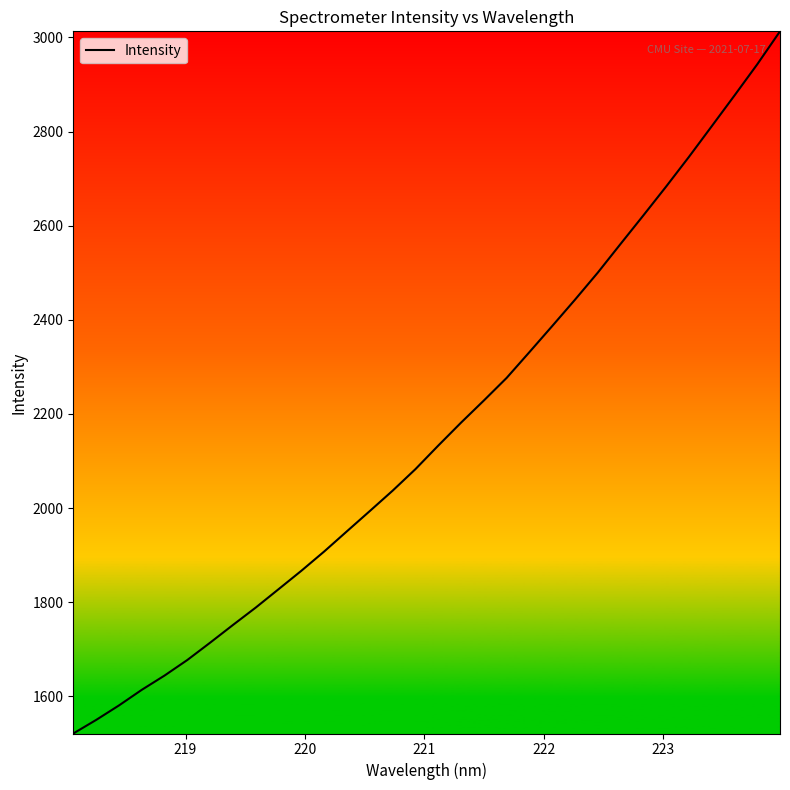

What is the difference between the maximum and minimum values?

1491.5